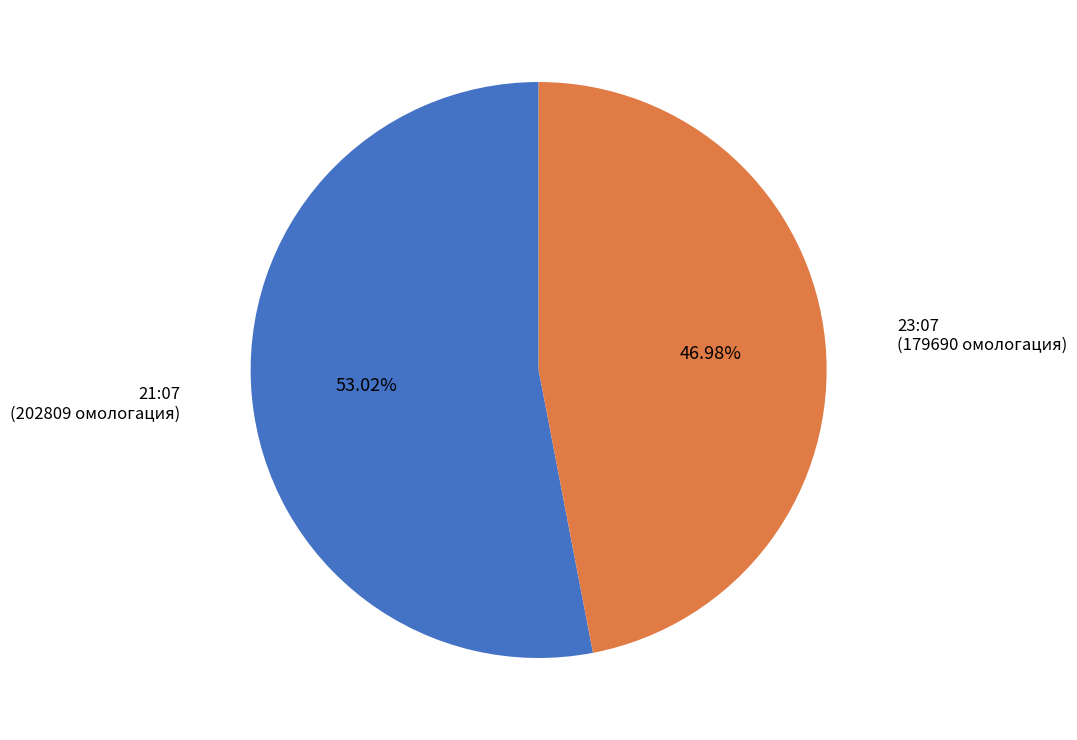

What is the ratio of the value at 23:07 to the value at 21:07?

0.9